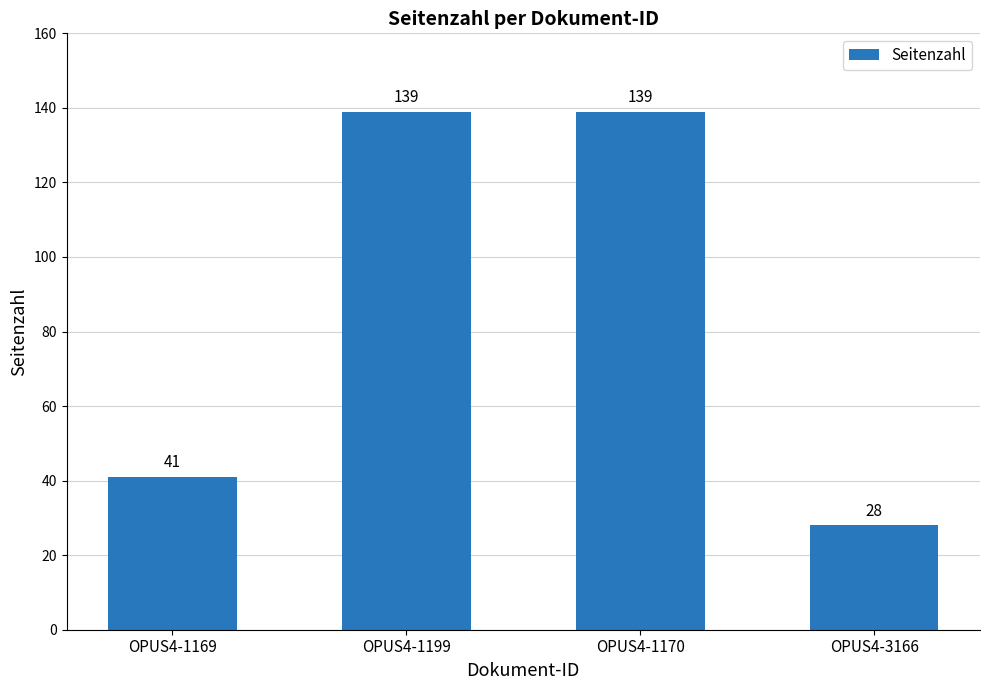

What position from the right is OPUS4-3166?

1